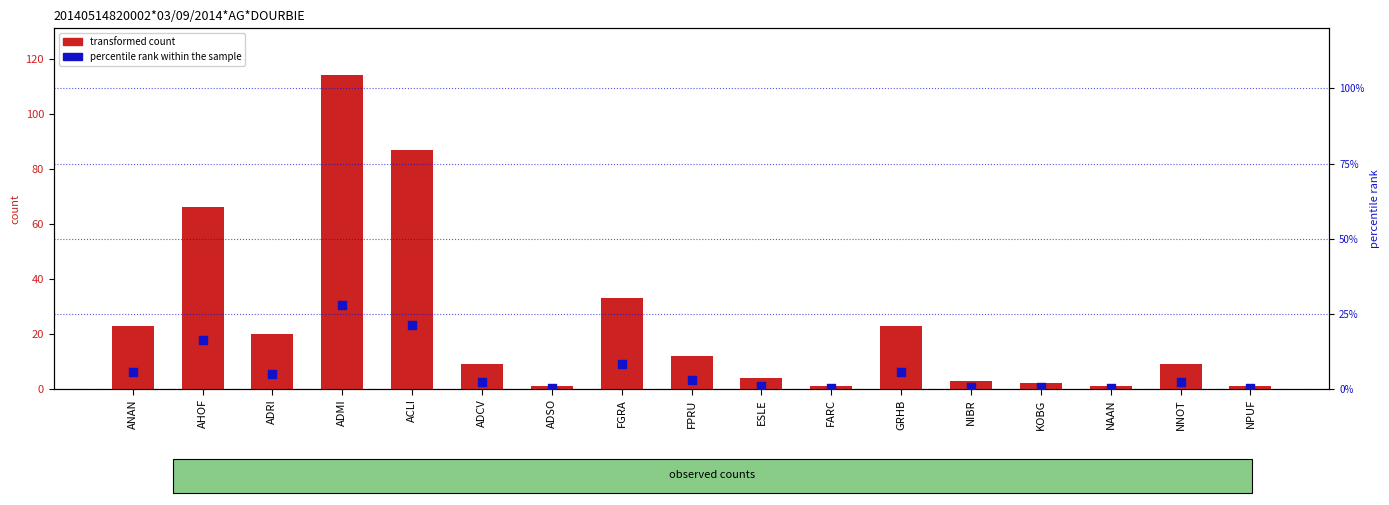

Which series has the largest total across all categories?

transformed count